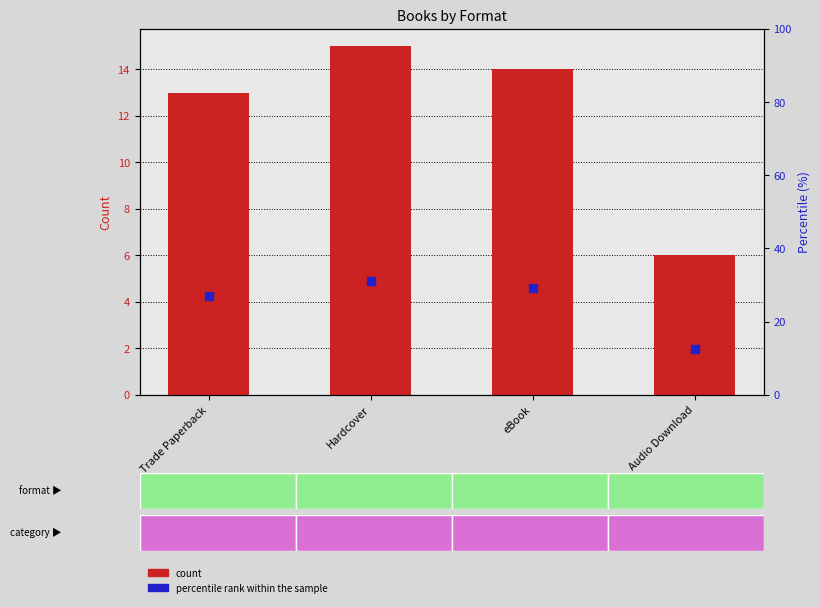

At how many categories does at least one series exceed 30?

1